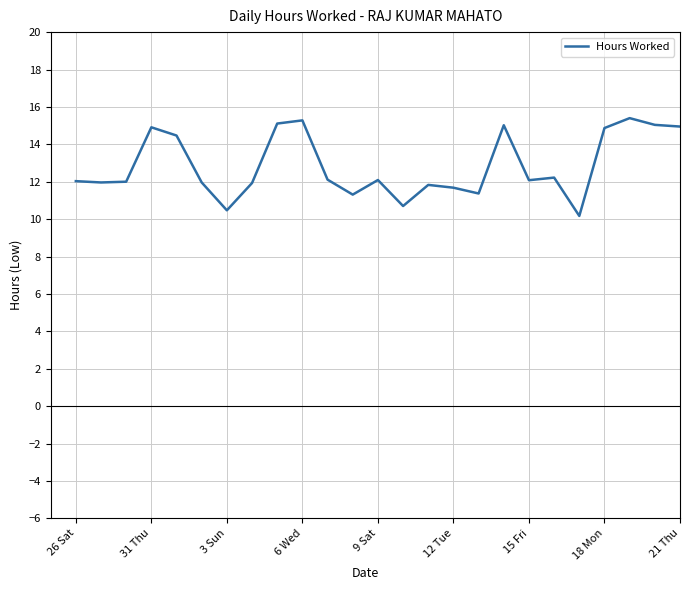

What is the difference between the maximum and minimum values?

5.2